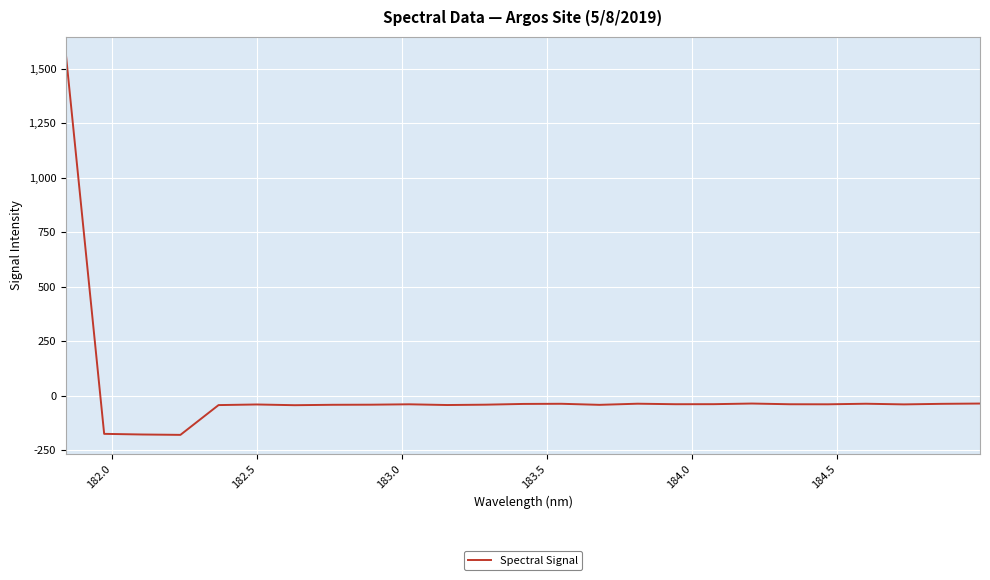

What is the minimum value shown in the chart?

-180.5